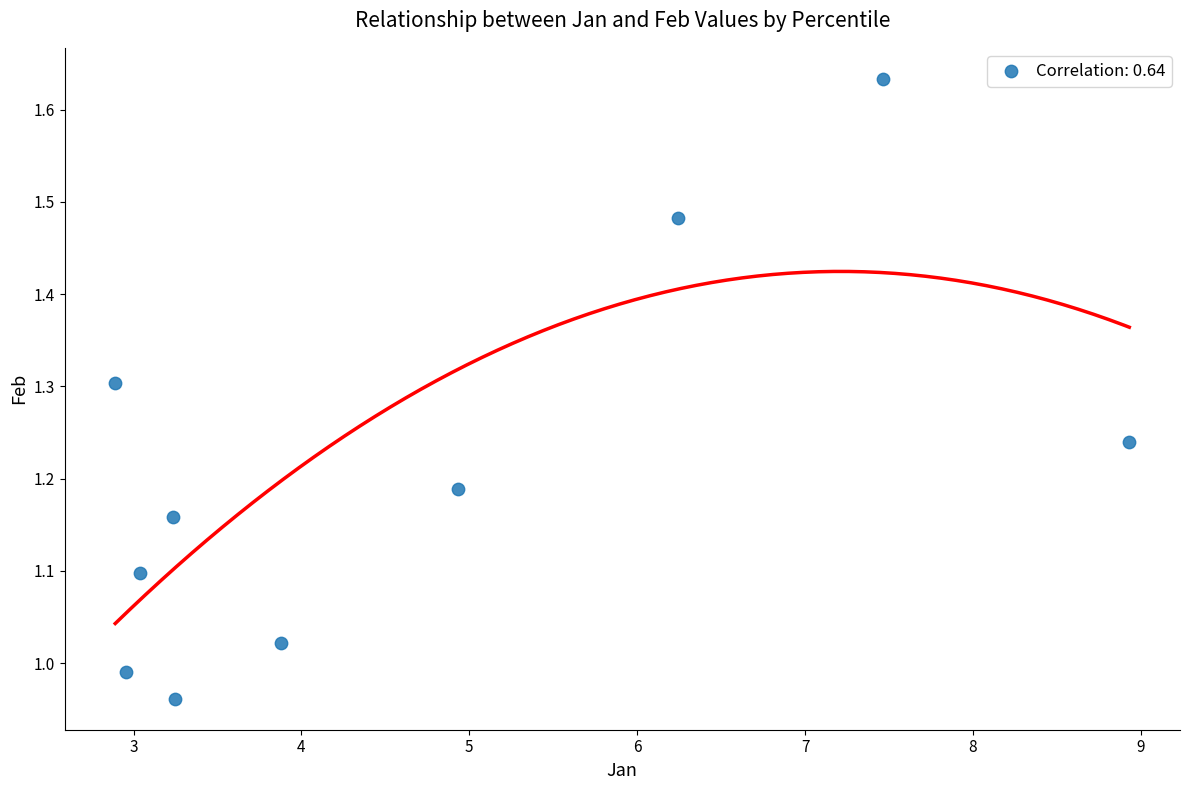

What is the range of X values (max minus min)?

6.0